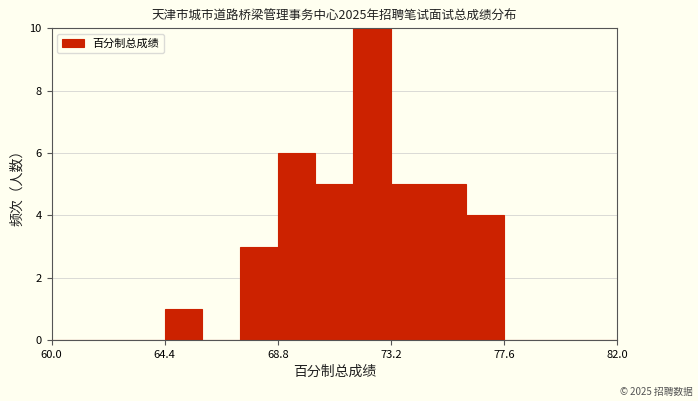

Around what value on the x-axis is the tallest bar? Give the approximate position of its centre, as read against the axis.

72.5